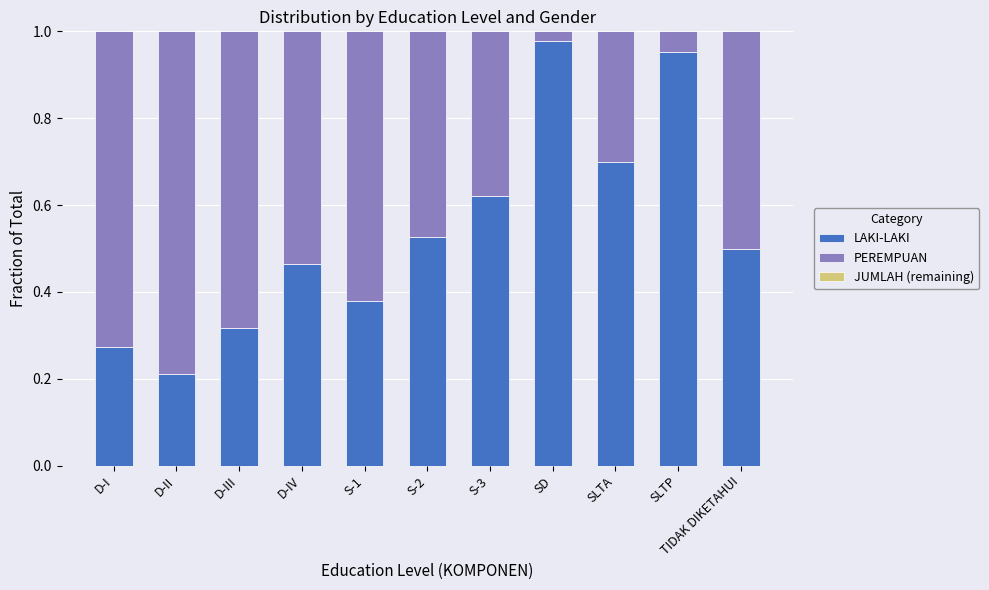

List the labels in order of LAKI-LAKI value, largest first.

SD, SLTP, SLTA, S-3, S-2, TIDAK DIKETAHUI, D-IV, S-1, D-III, D-I, D-II